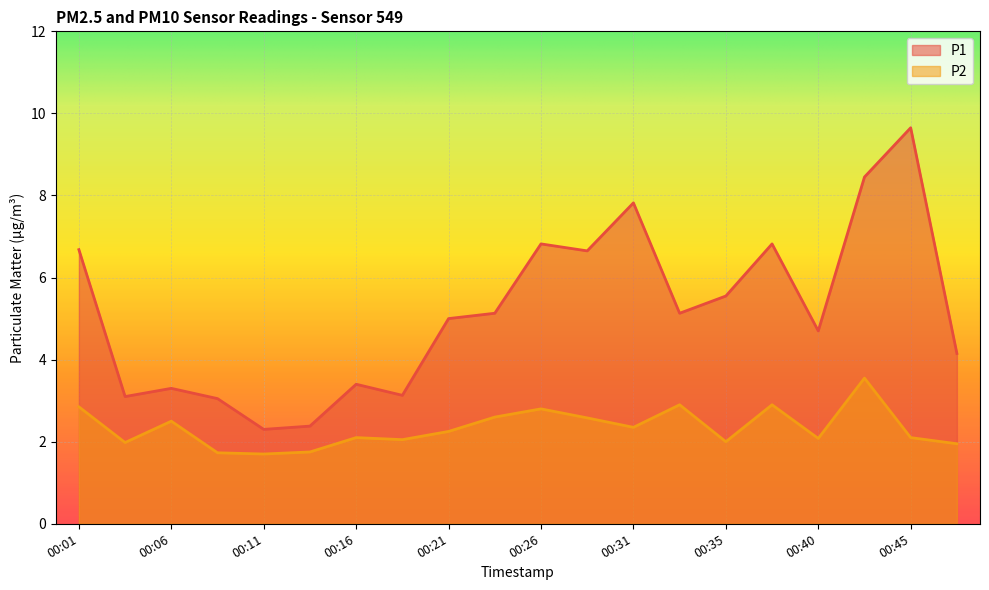

Reading left to right, transcribe all the data shown in this chart.

P1: 00:01=6.7	00:03=3.1	00:06=3.3	00:08=3.0	00:11=2.3	00:13=2.4	00:16=3.4	00:18=3.1	00:21=5.0	00:23=5.1	00:26=6.8	00:28=6.7	00:31=7.8	00:33=5.1	00:35=5.5	00:38=6.8	00:40=4.7	00:43=8.4	00:45=9.7	00:48=4.2
P2: 00:01=2.9	00:03=2.0	00:06=2.5	00:08=1.7	00:11=1.7	00:13=1.8	00:16=2.1	00:18=2.0	00:21=2.2	00:23=2.6	00:26=2.8	00:28=2.6	00:31=2.4	00:33=2.9	00:35=2.0	00:38=2.9	00:40=2.1	00:43=3.5	00:45=2.1	00:48=1.9